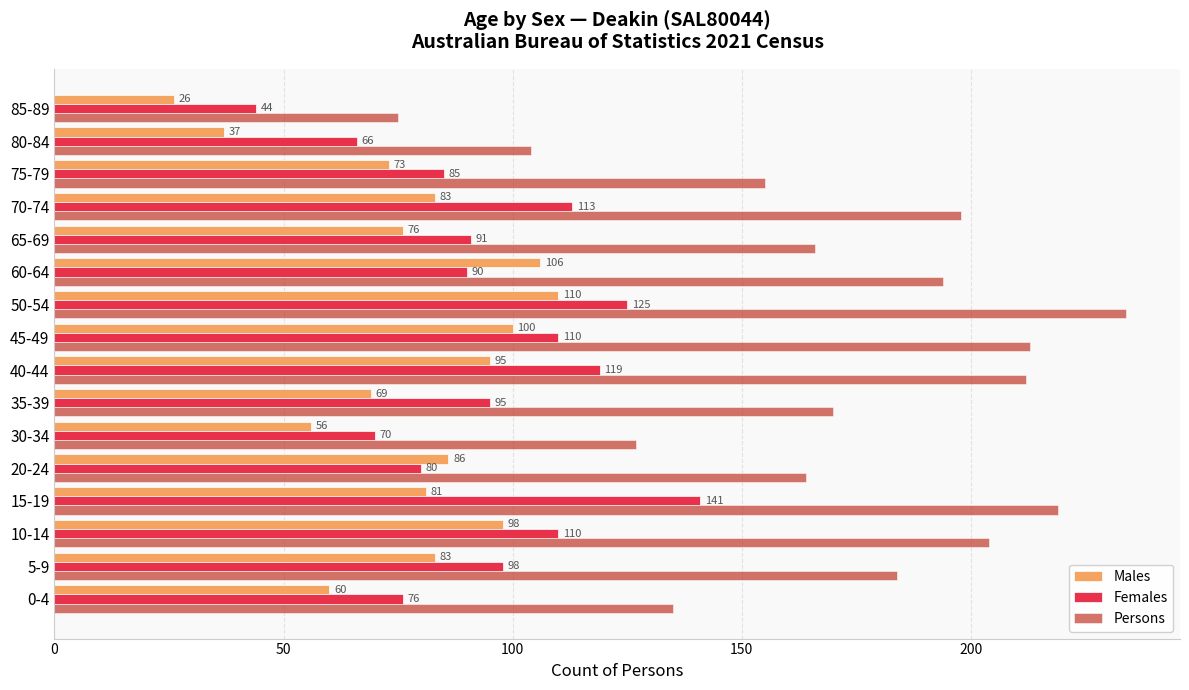

At which label does Females reach its minimum?

85-89